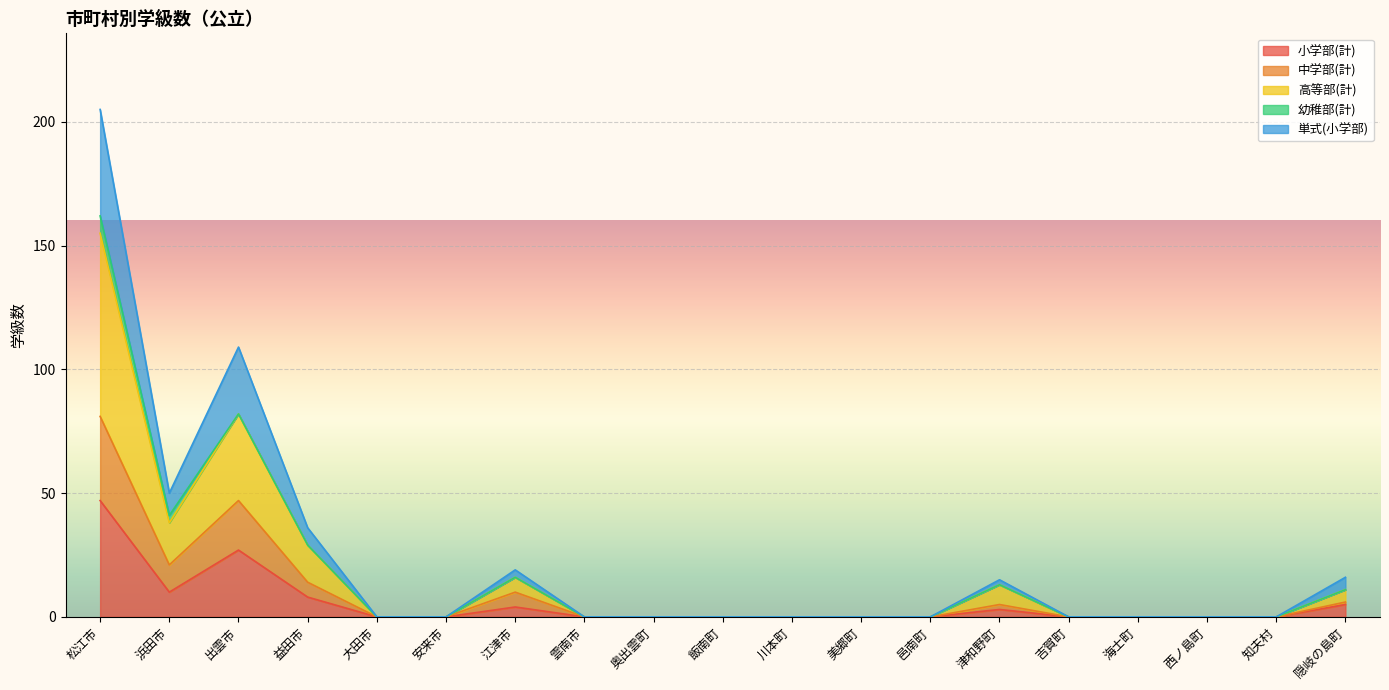

True or false: 小学部(計) has a value of 0 at 知夫村.

True